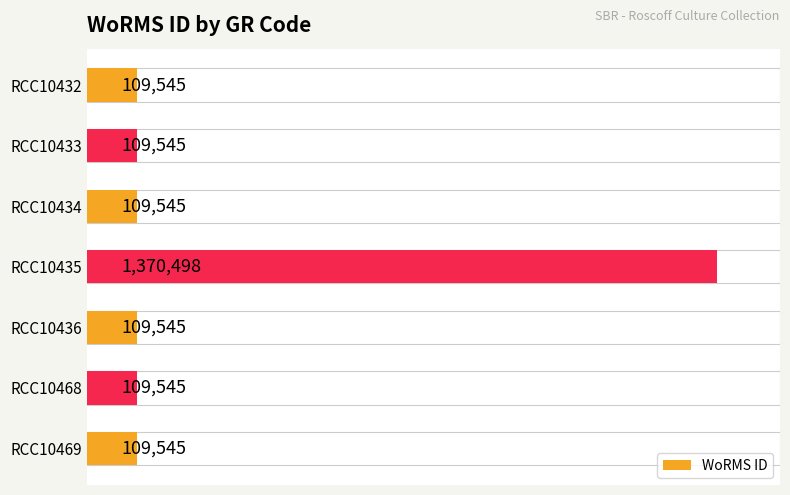

How many series are shown in this chart?

1